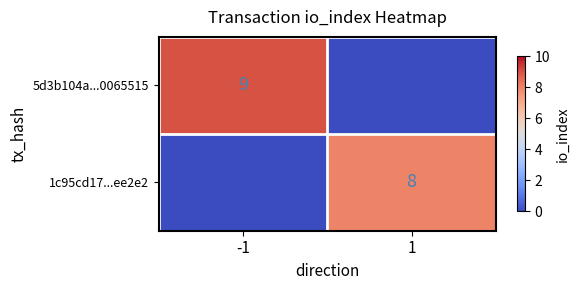

The 5d3b104a...0065515 series shows 9 at -1. True or false?

True